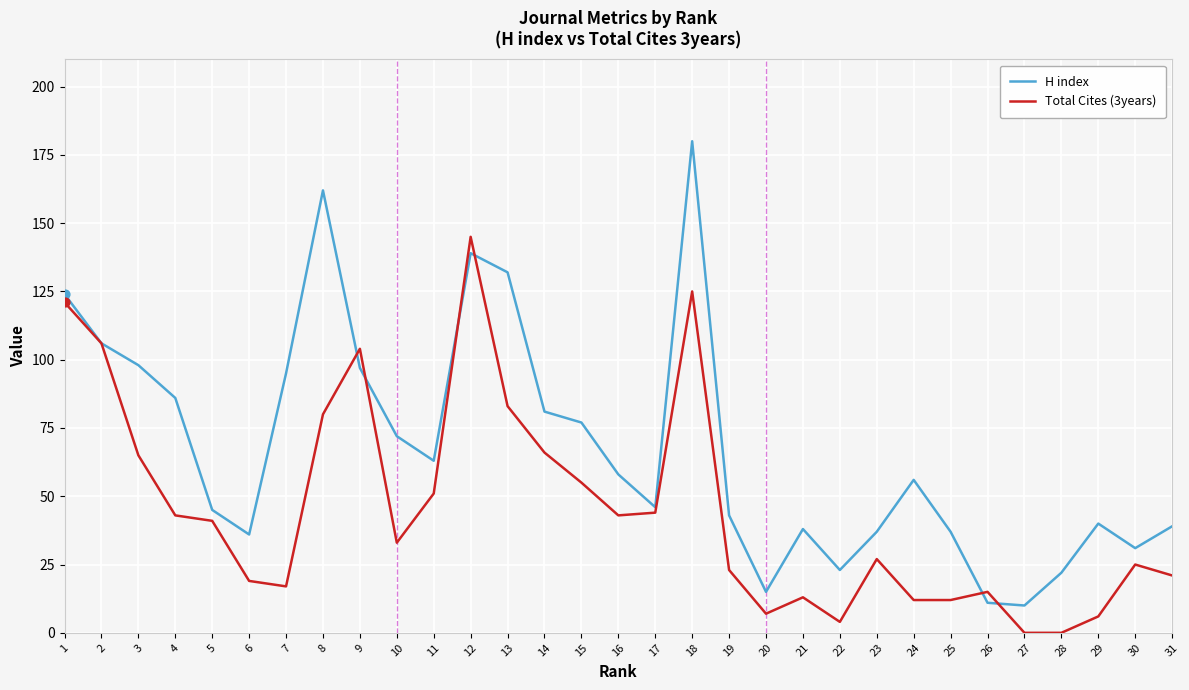

Between 4 and 12, which series saw the biggest shift?

Total Cites (3years)